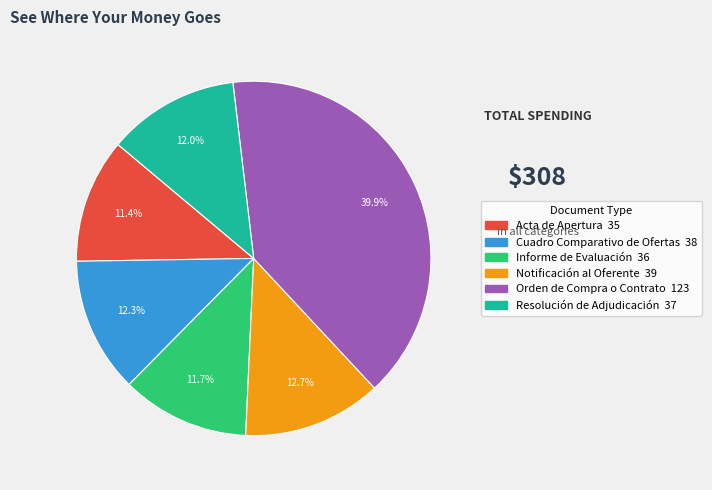

Between Orden de Compra o Contrato and Acta de Apertura, which is larger?

Orden de Compra o Contrato